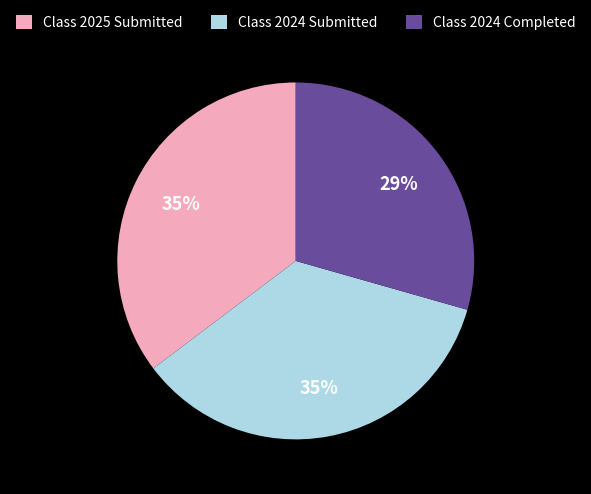

What is the smallest slice in the pie chart?

Class 2024 Completed